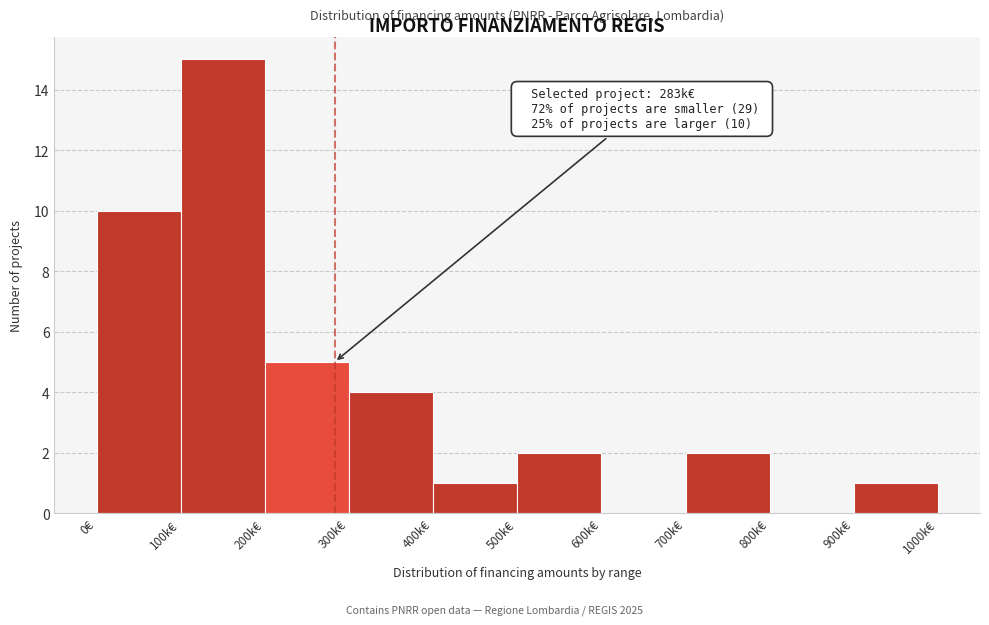

Reading right to left, list all the values displayed in this chart.

900k€=1	800k€=0	700k€=2	600k€=0	500k€=2	400k€=1	300k€=4	200k€=5	100k€=15	0€=10